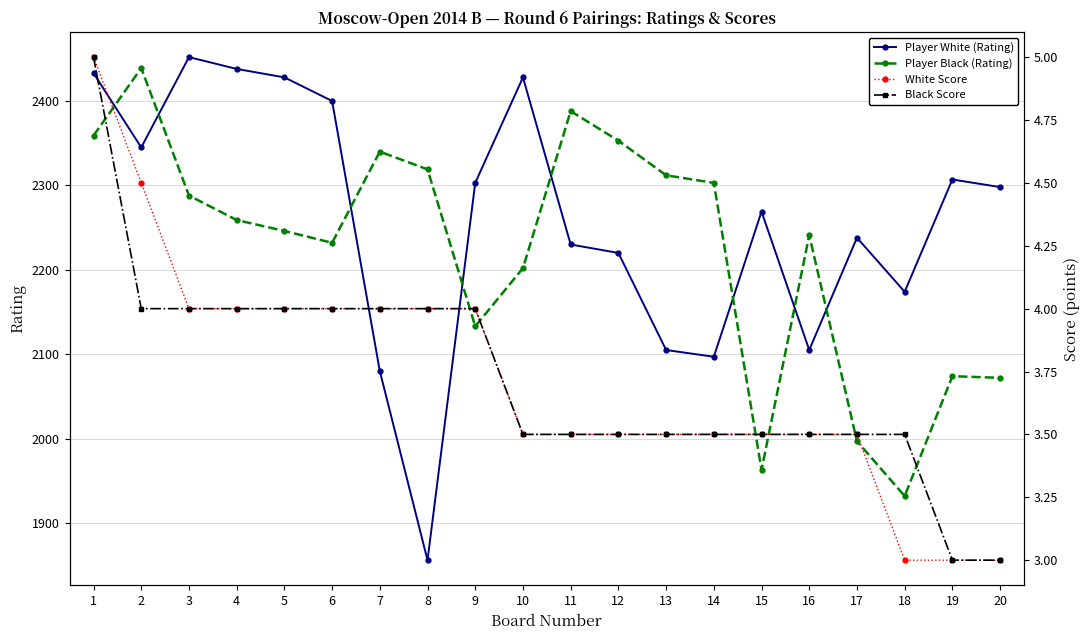

What is the sum of all Player Black (Rating) values?

44452